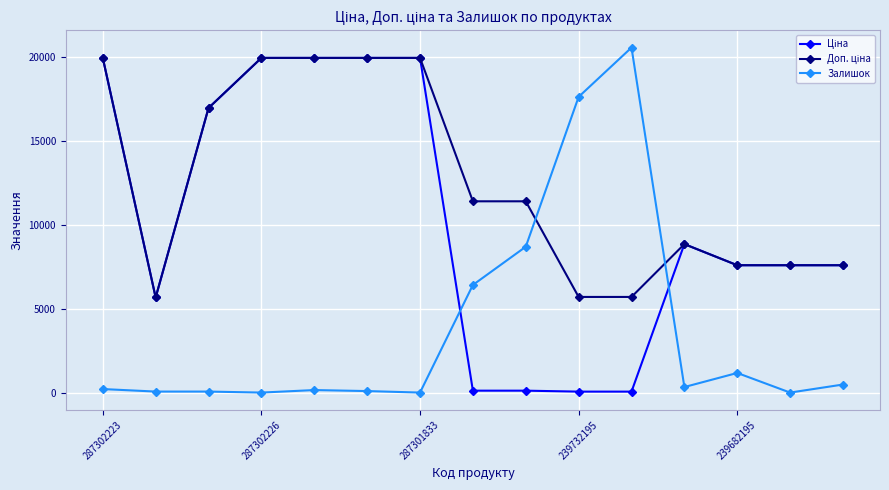

What is the maximum value shown in the chart?

20580.0